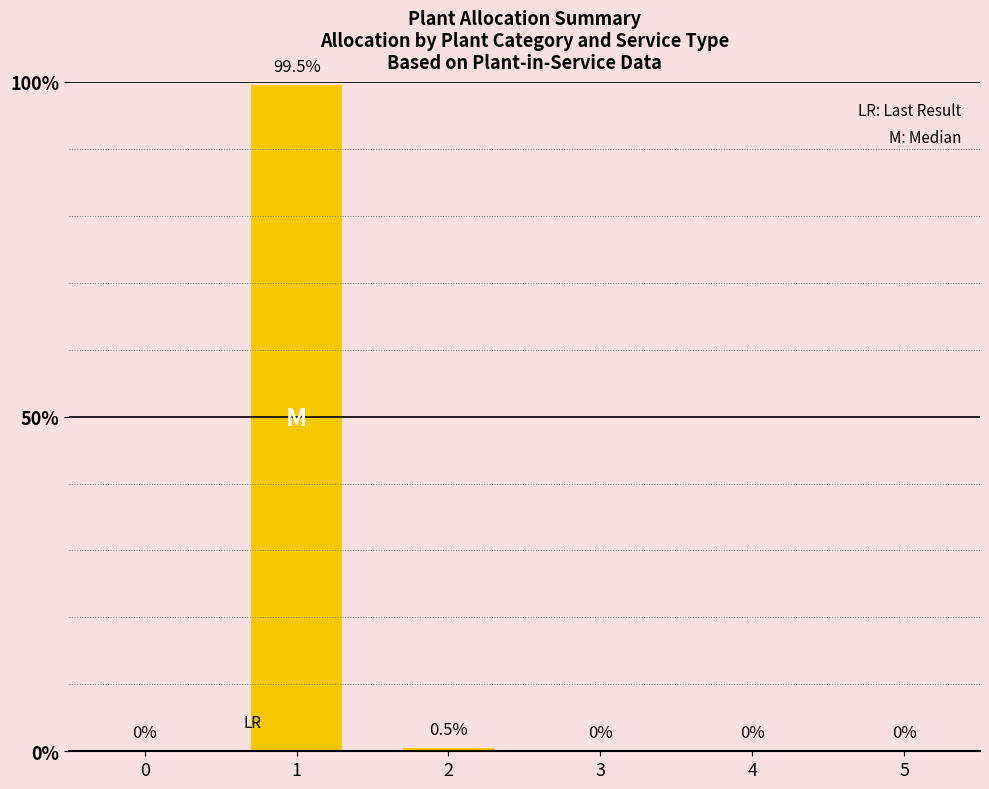

What is the sum of all values?

100.0